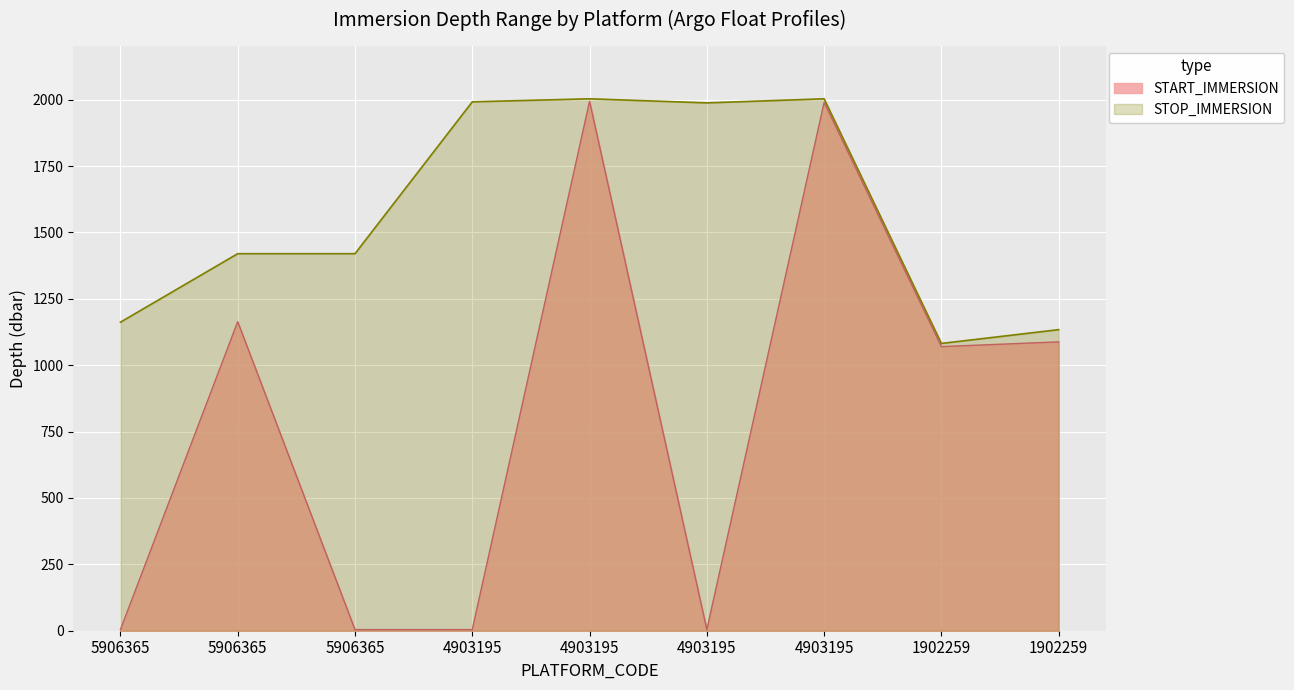

Reading left to right, extract all data points from this chart.

START_IMMERSION: 5906365=4.2	5906365=1164.0	5906365=4.2	4903195=4.3	4903195=1994.0	4903195=4.3	4903195=1990.0	1902259=1070.0	1902259=1088.0
STOP_IMMERSION: 5906365=1162.0	5906365=1420.0	5906365=1420.0	4903195=1992.0	4903195=2003.4	4903195=1988.0	4903195=2003.4	1902259=1082.0	1902259=1134.0